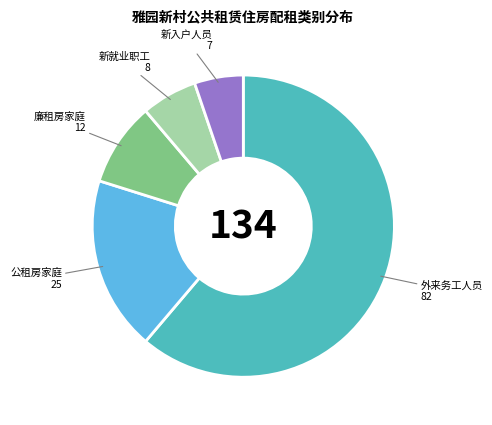

Rank the categories by value from lowest to highest.

新入户人员, 新就业职工, 廉租房家庭, 公租房家庭, 外来务工人员